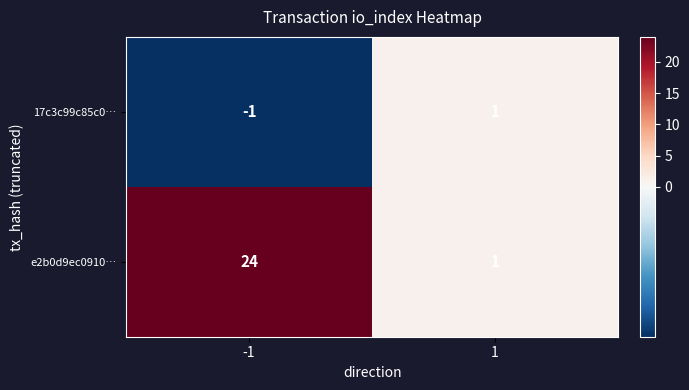

List the series in order of their overall mean, highest first.

e2b0d9ec0910…, 17c3c99c85c0…